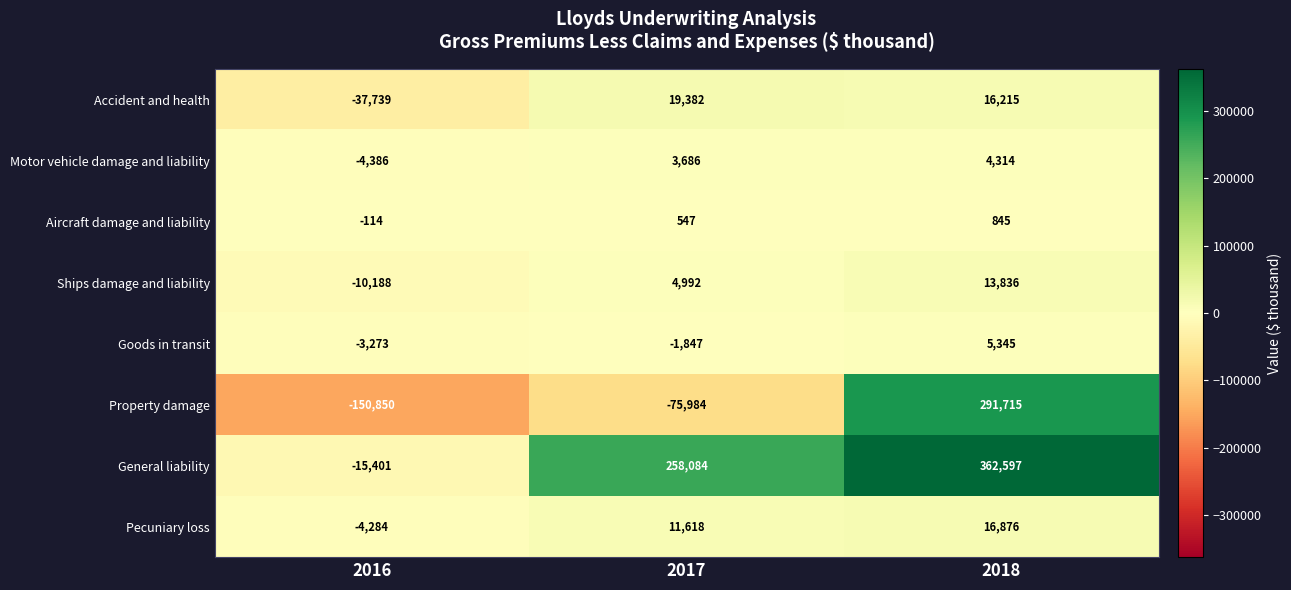

How many categories are shown in the chart?

3